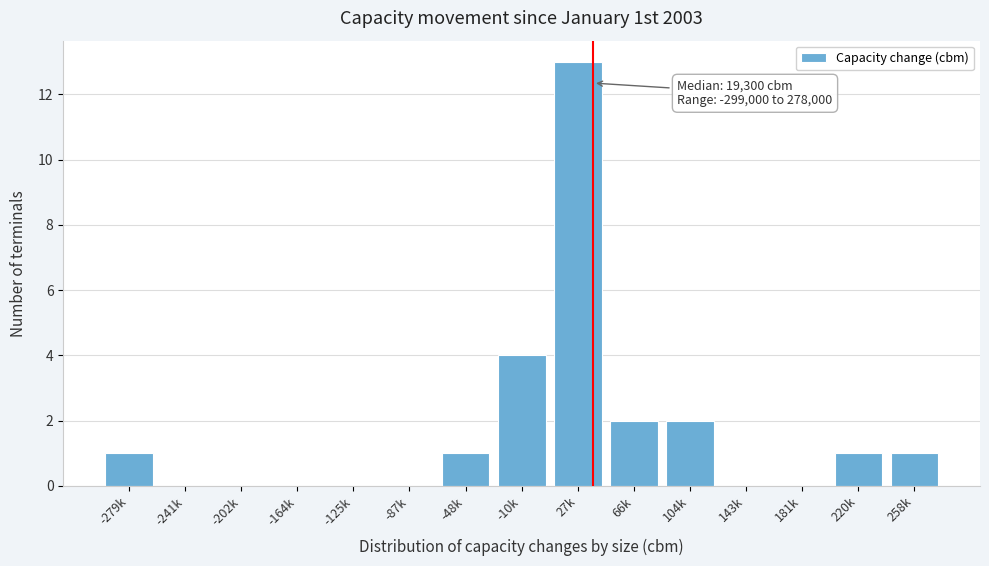

Reading right to left, what are all the values shown in this chart?

258k=1	220k=1	181k=0	143k=0	104k=2	66k=2	27k=13	-10k=4	-48k=1	-87k=0	-125k=0	-164k=0	-202k=0	-241k=0	-279k=1